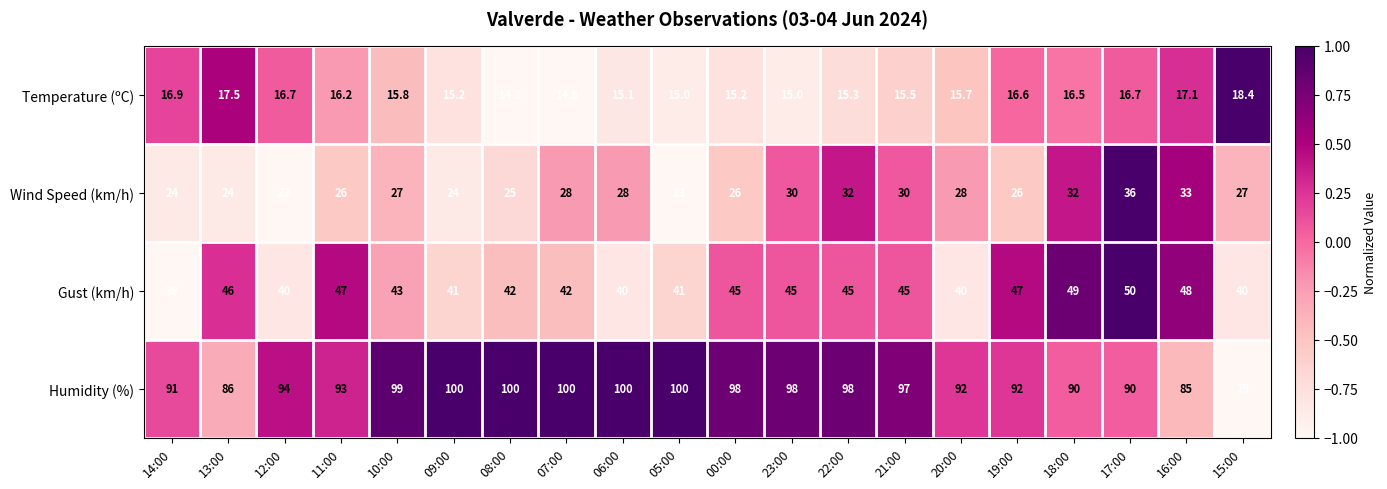

What is the difference between the maximum and second lowest values in the Humidity (%) series?

15.0